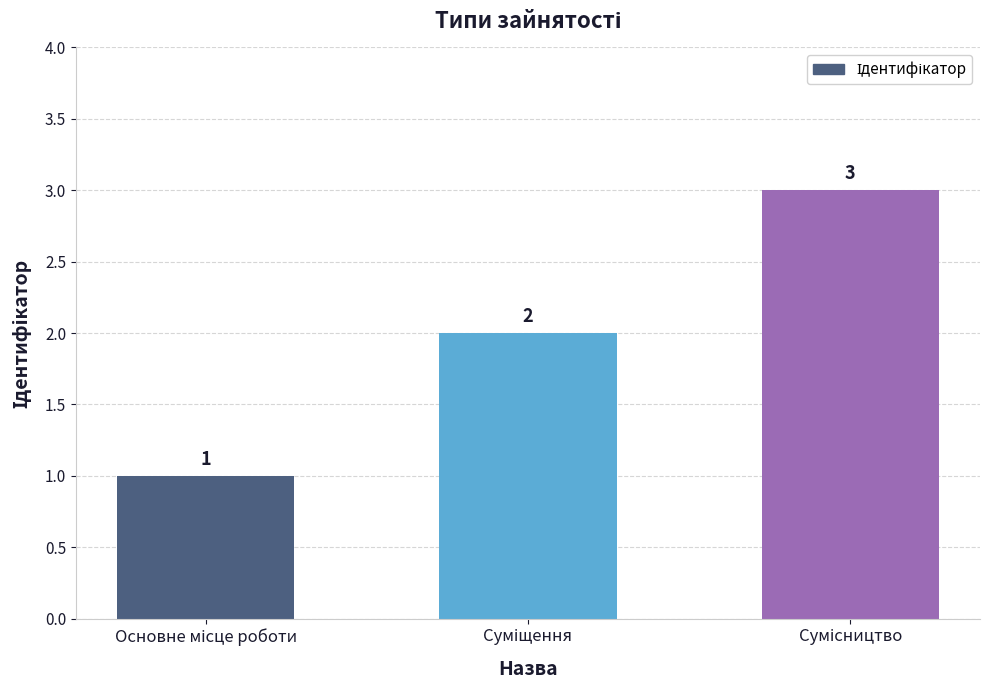

Does the chart contain stacked bars?

No